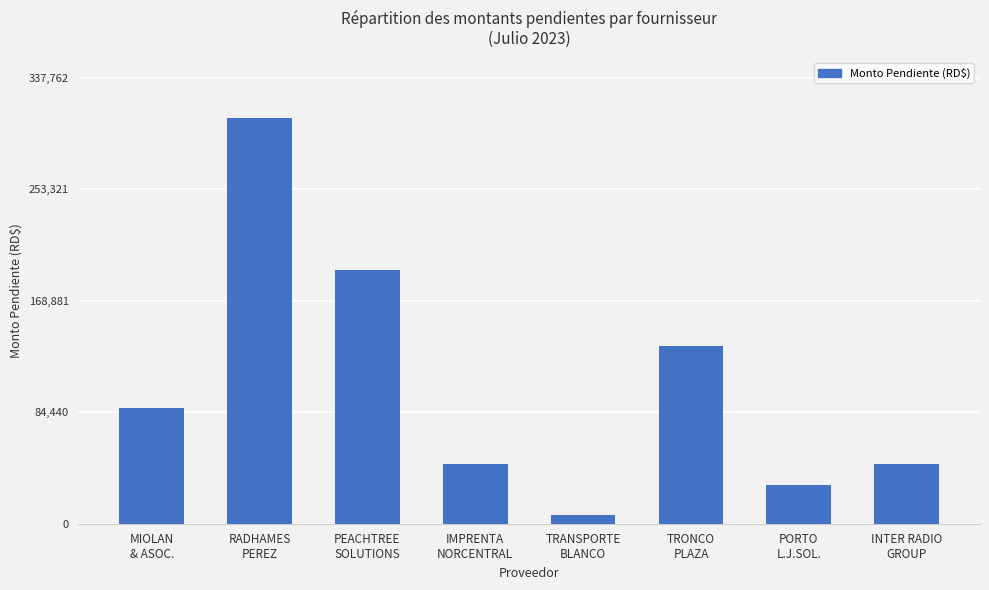

Which has a higher value, TRONCO
PLAZA or MIOLAN
& ASOC.?

TRONCO
PLAZA